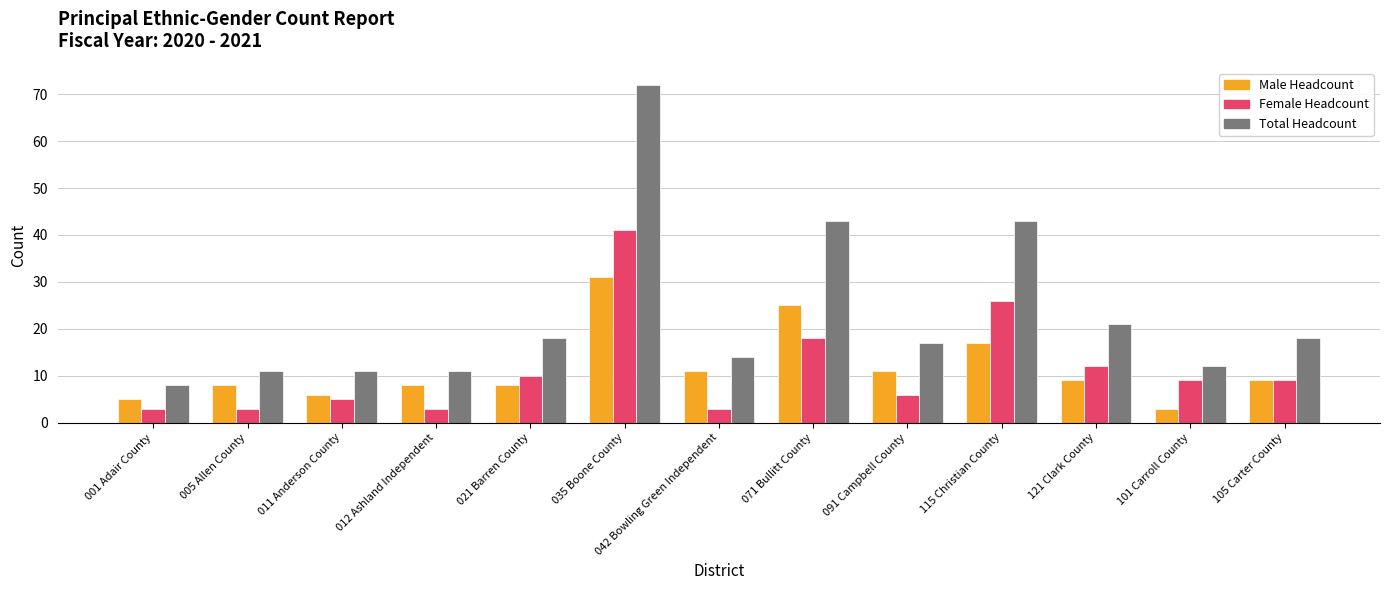

What is the value of the Male Headcount bar at the 6th from the left?

31